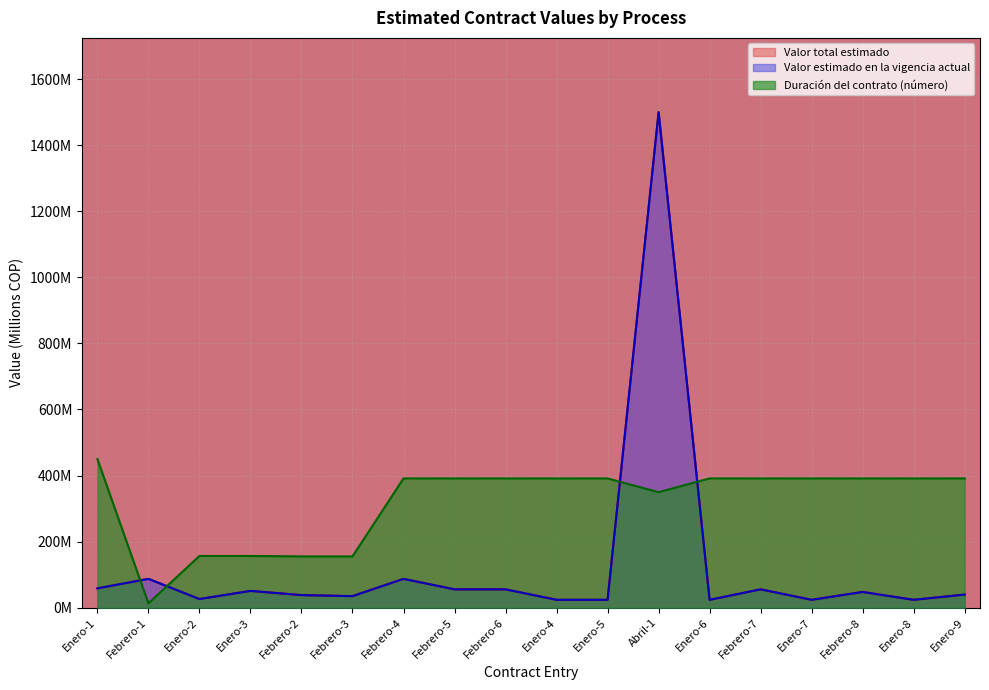

Where do Valor estimado en la vigencia actual and Duración del contrato (número) first cross each other?

Enero-1 and Febrero-1